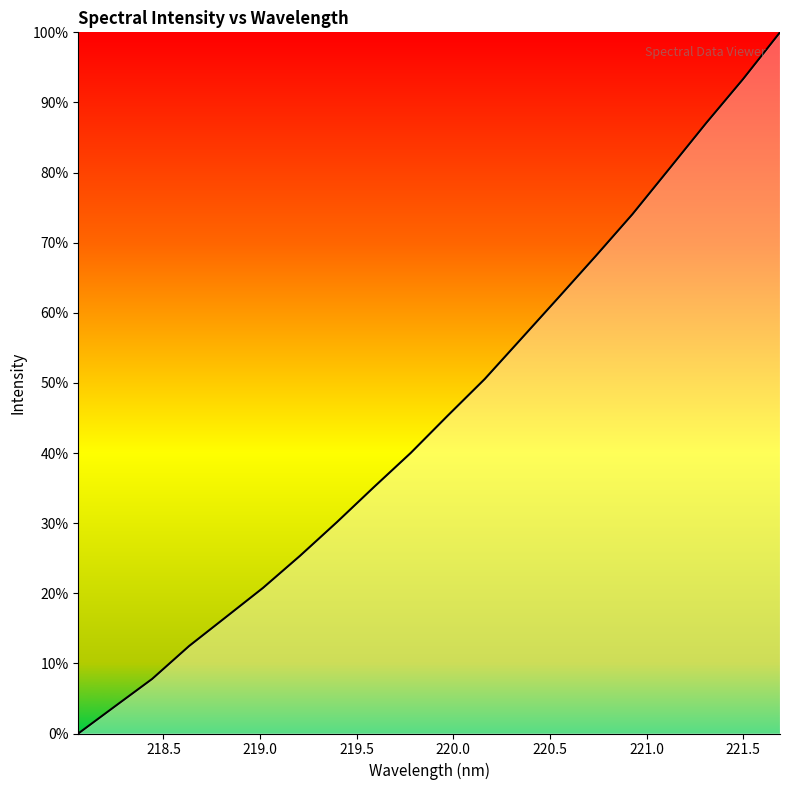

How many lines are shown in the chart?

1